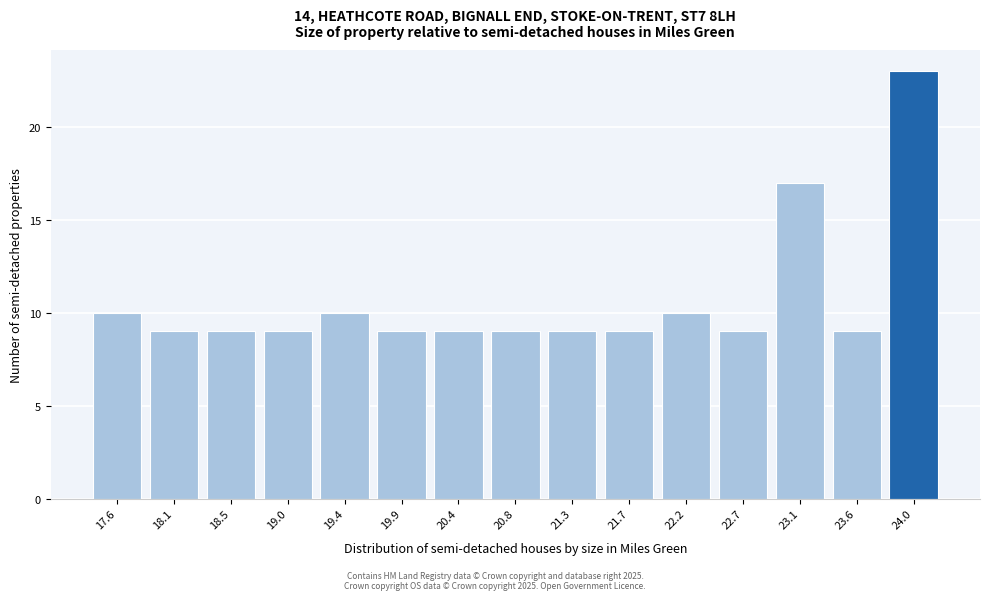

Reading left to right, extract all data points from this chart.

10	9	9	9	10	9	9	9	9	9	10	9	17	9	23